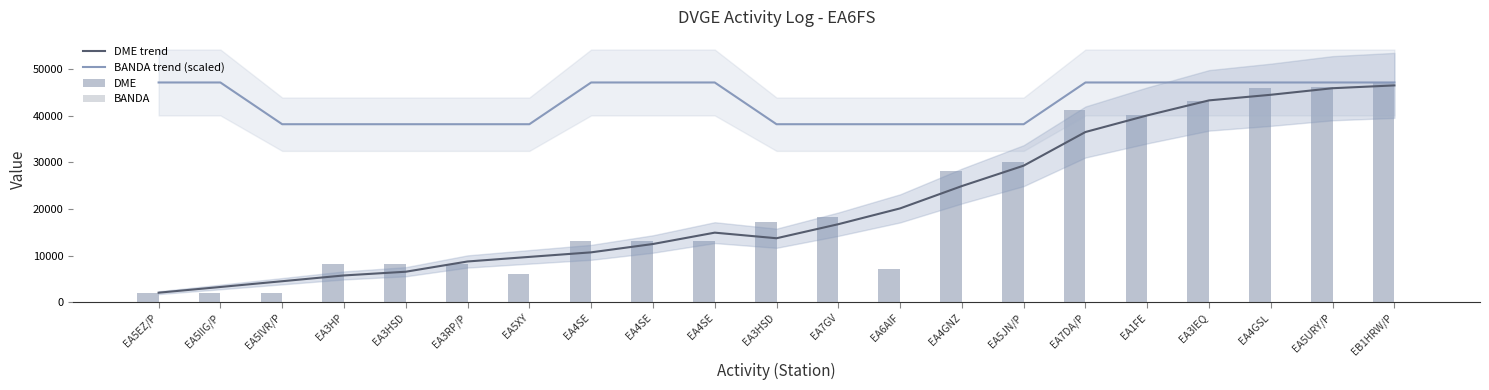

What is the highest value of the DME series?

47084.0